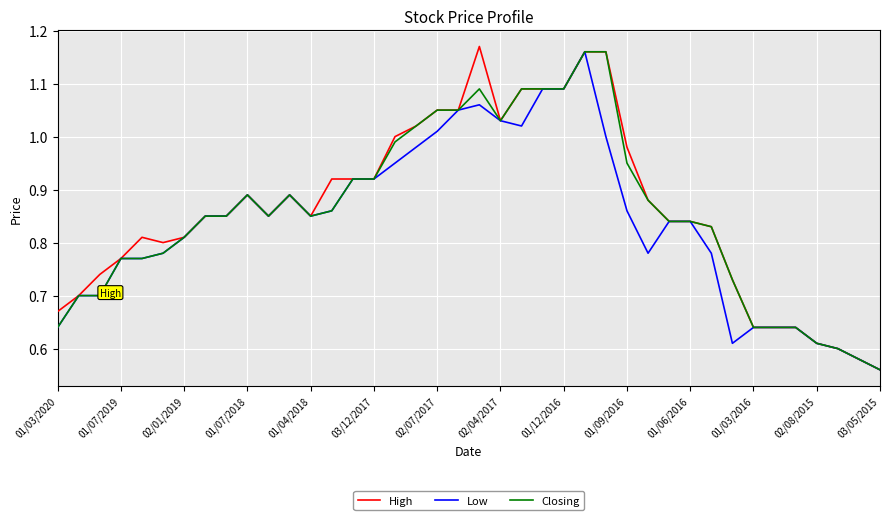

Which series has the widest spread of values?

High